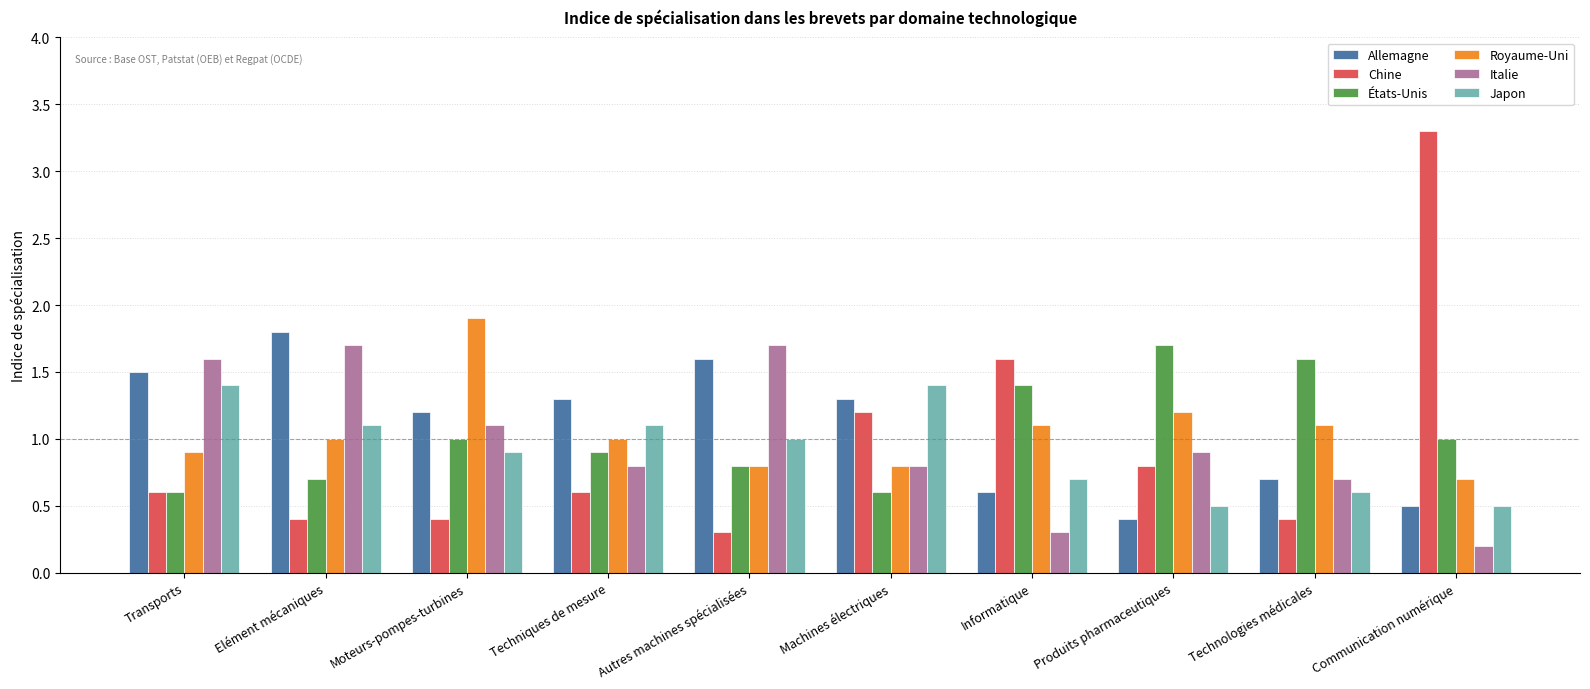

What is the label of the 7th bar from the right?

Techniques de mesure